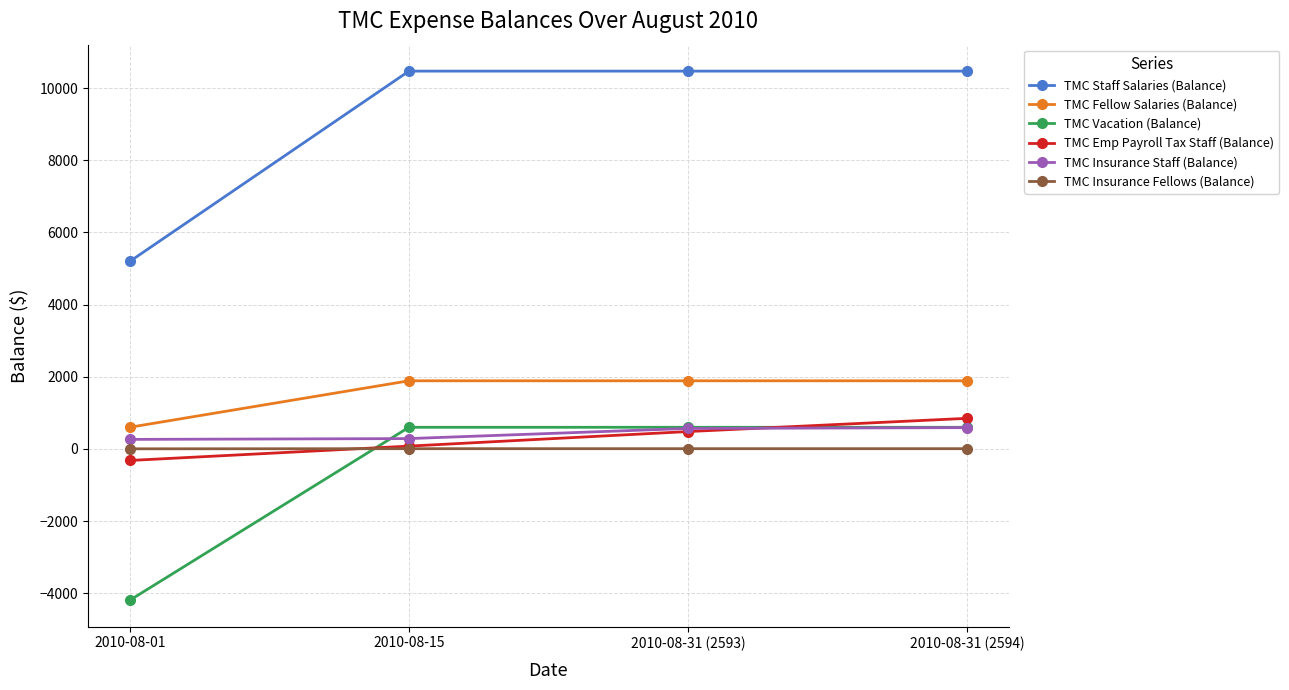

Which series has the widest spread of values?

TMC Staff Salaries (Balance)